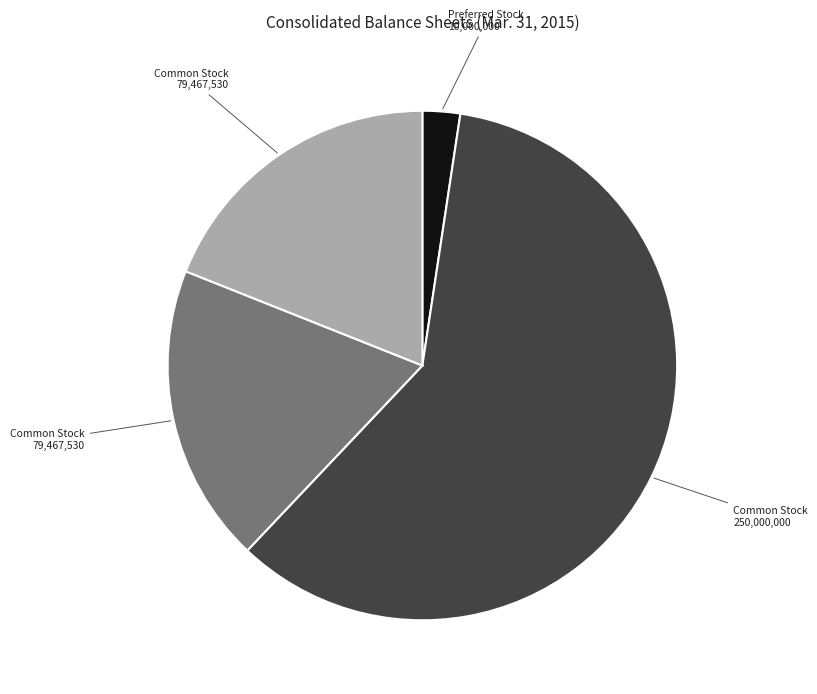

Is there a majority slice in this chart?

Yes